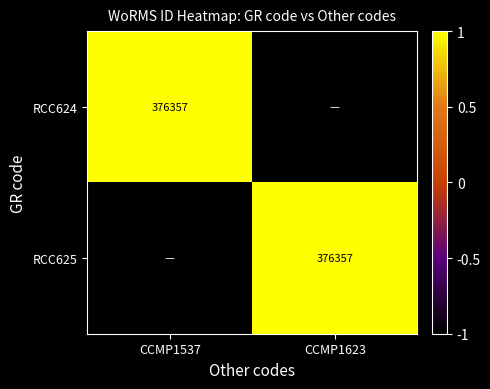

What is the smallest value displayed?

-1